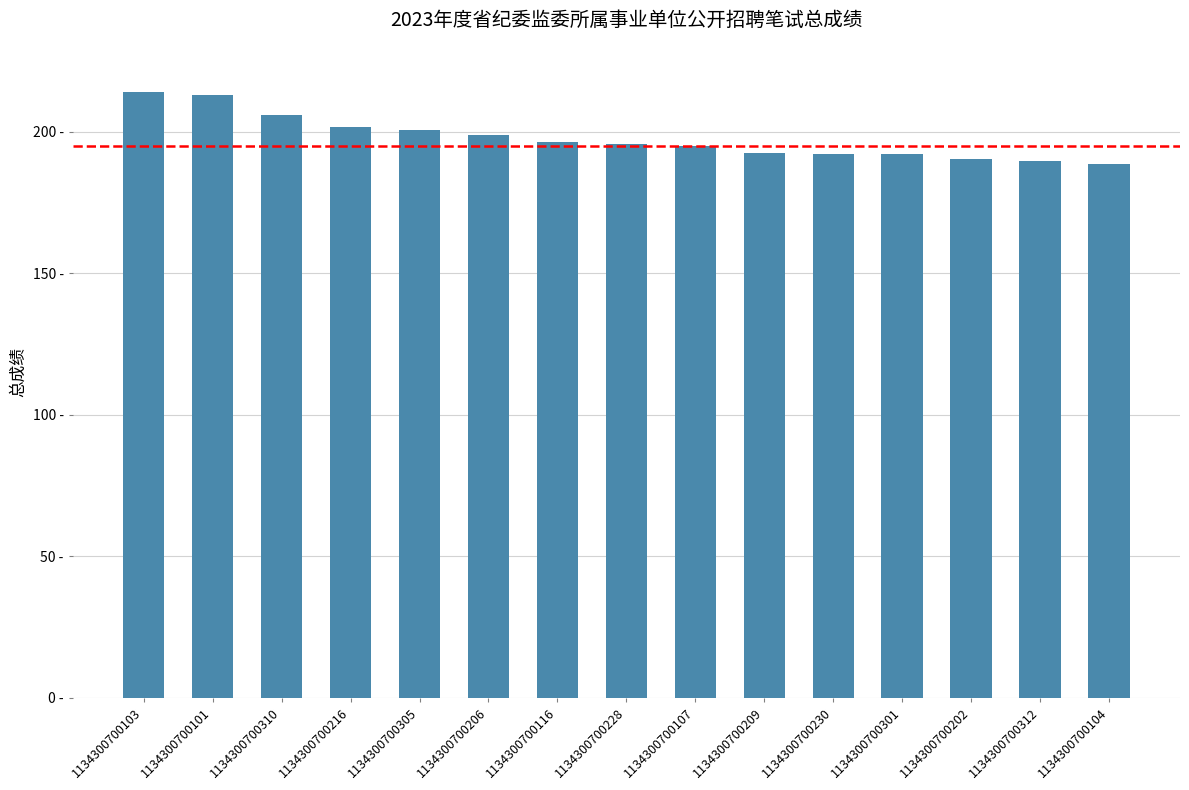

What is the sum of the values at 1134300700216 and 1134300700104?

390.0